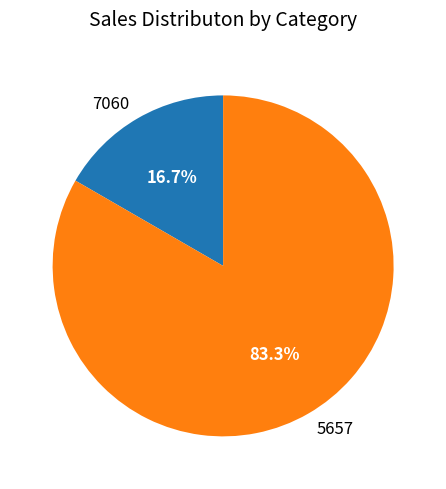

What percentage do 5657 and 7060 together represent?

100.0%